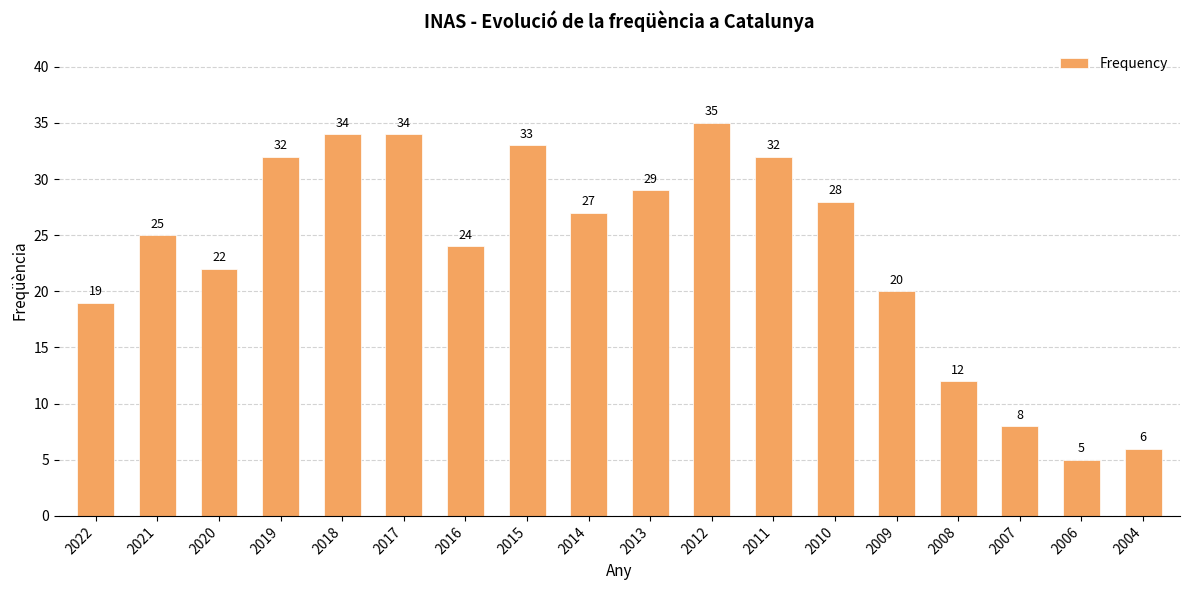

How many distinct data groups are displayed?

1